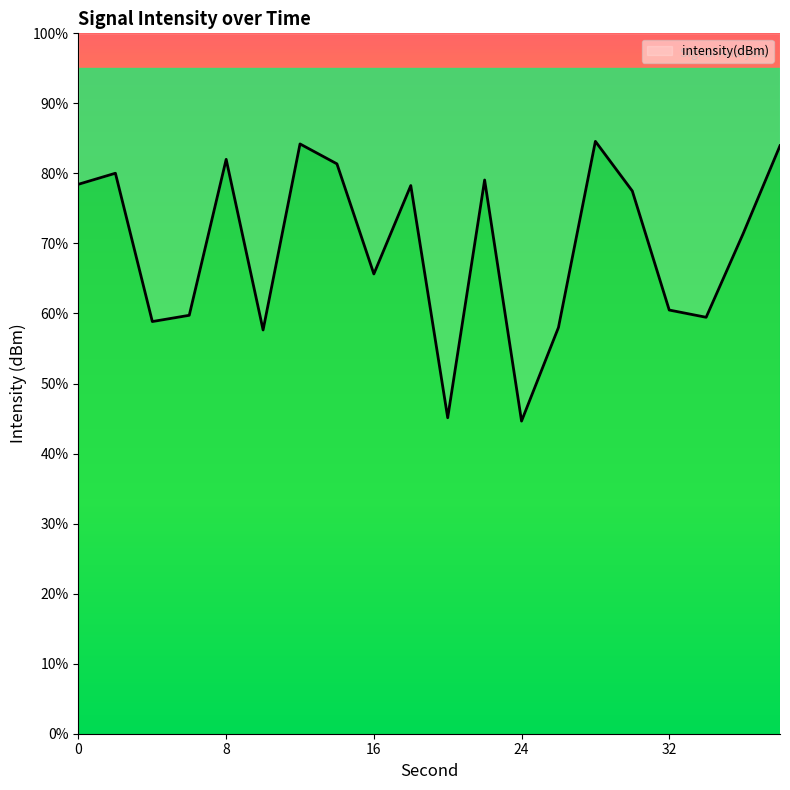

Does the chart have visible grid lines?

No